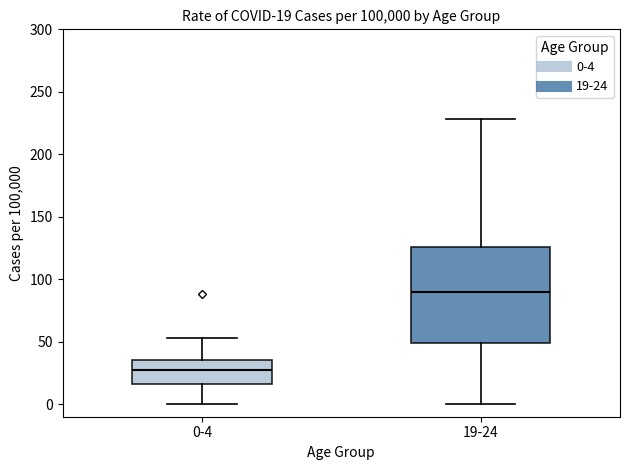

Which box is the tallest, from its lower edge to its upper edge?

19-24